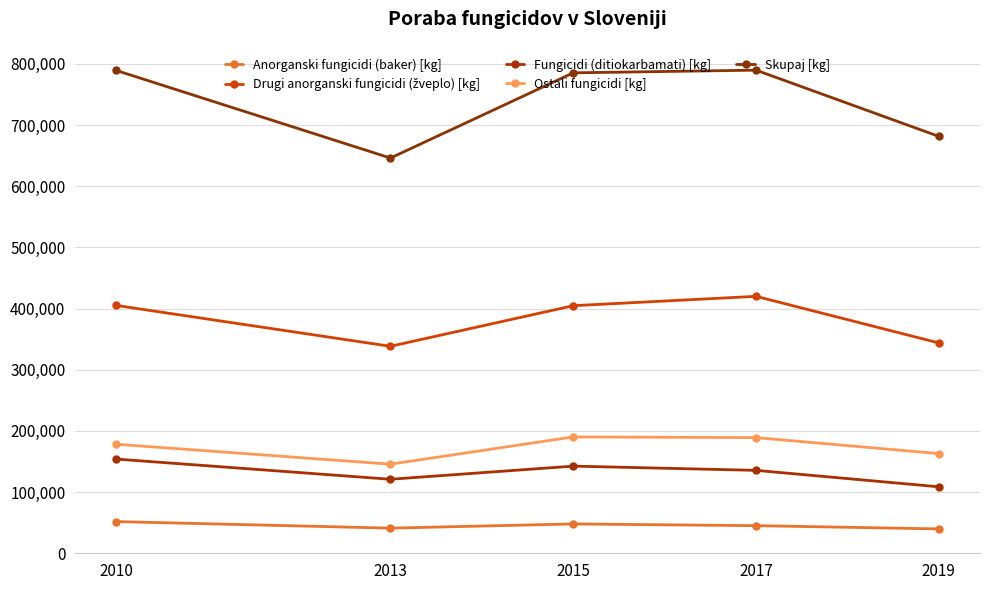

How many series are shown in this chart?

5